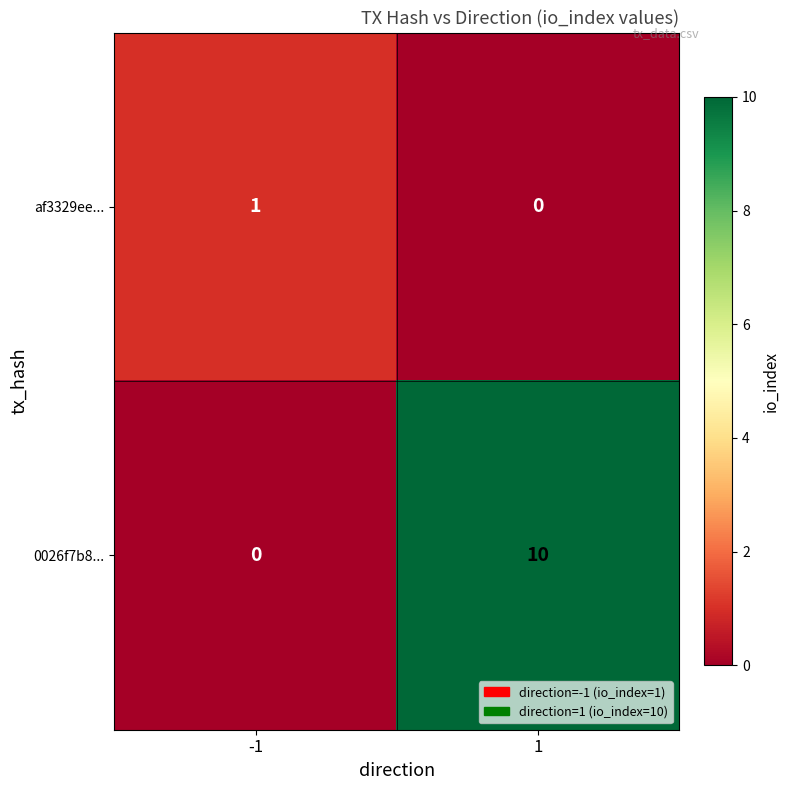

What is the sum of all 0026f7b8... values?

10